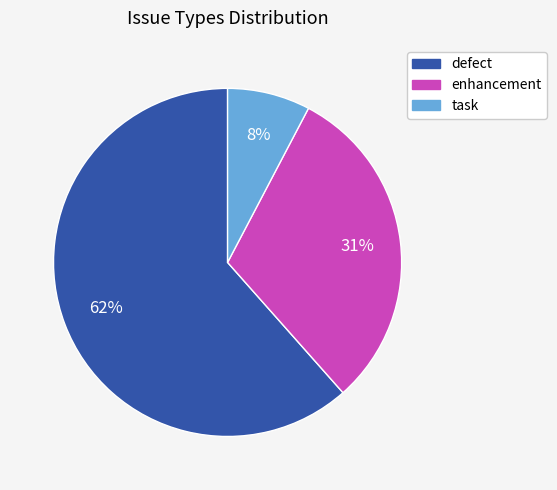

To the nearest percent, what percentage of the pie is enhancement?

31%